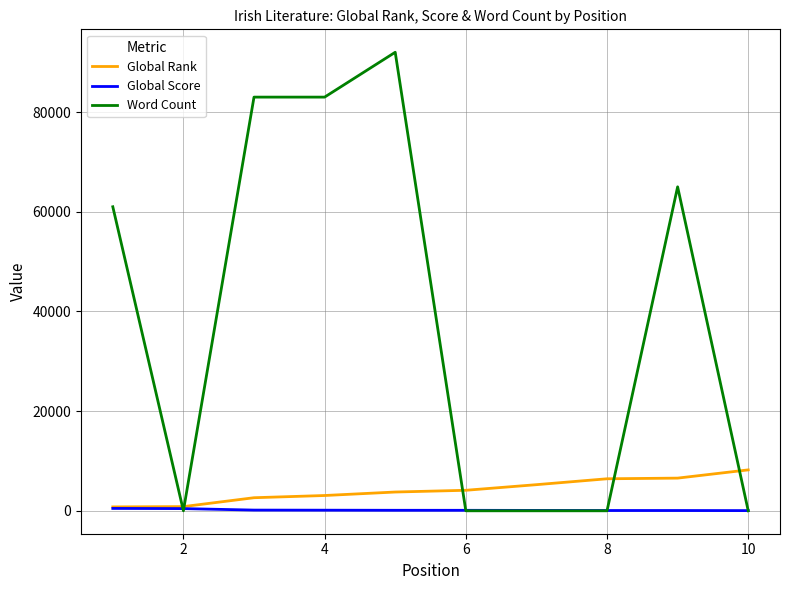

True or false: Global Rank has more than 2 interior local peaks.

False